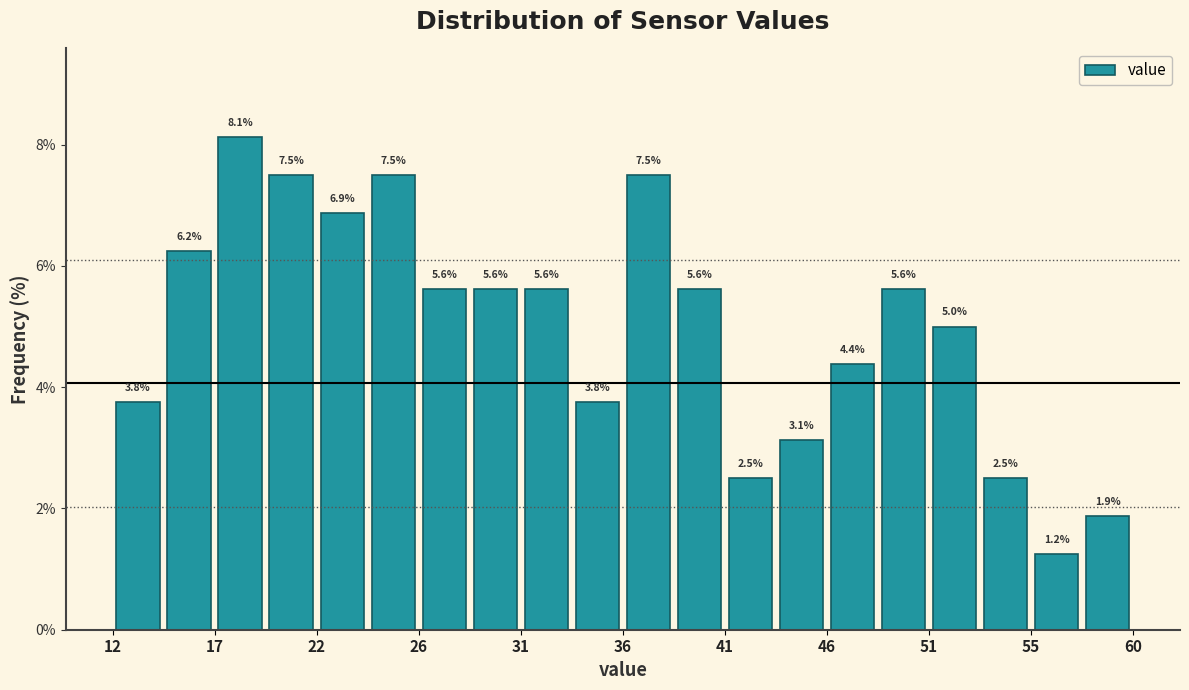

Over which range of the x-axis is the bar tallest?

16.5 to 19.0